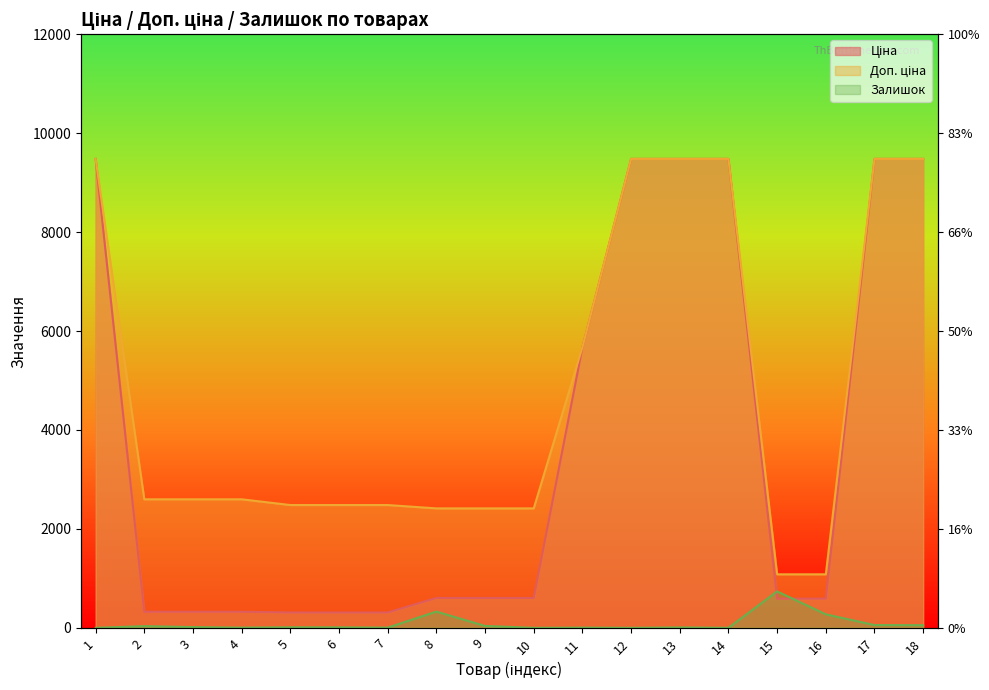

How many lines are shown in the chart?

3